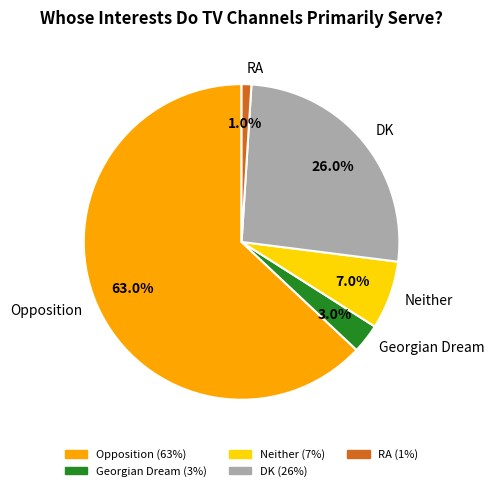

What is the ratio of the value at Opposition to the value at RA?

63.0